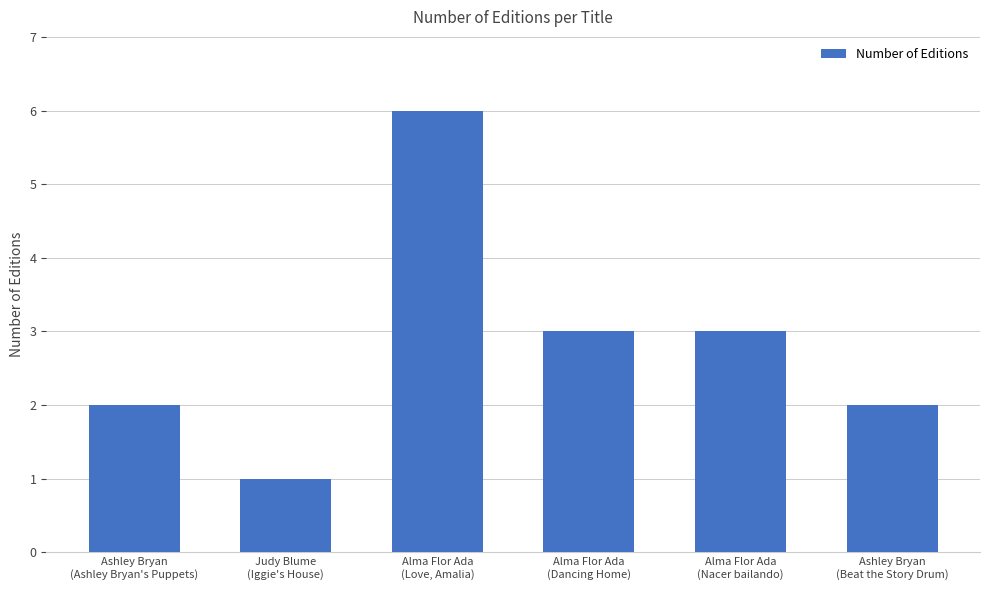

What is the value of the 4th bar from the left?

3